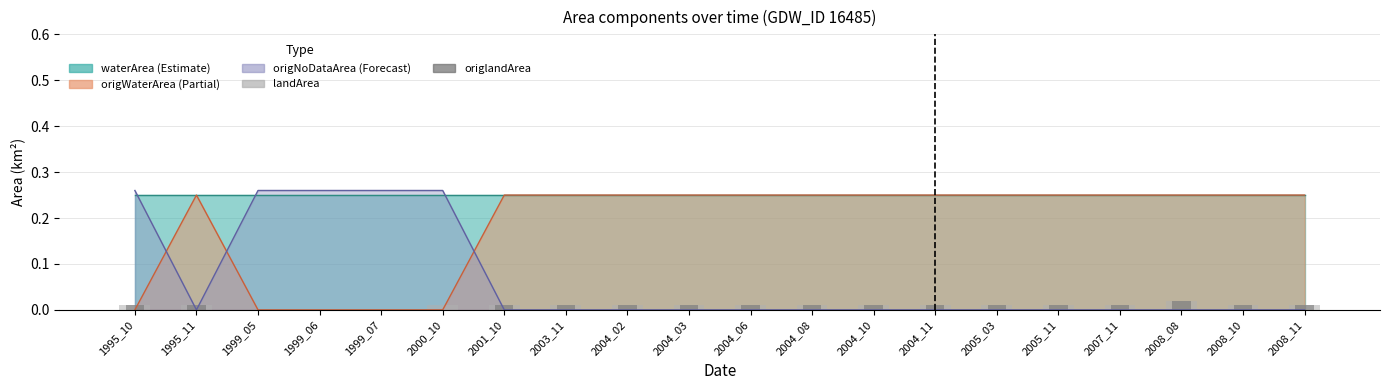

How many categories are shown in the chart?

20